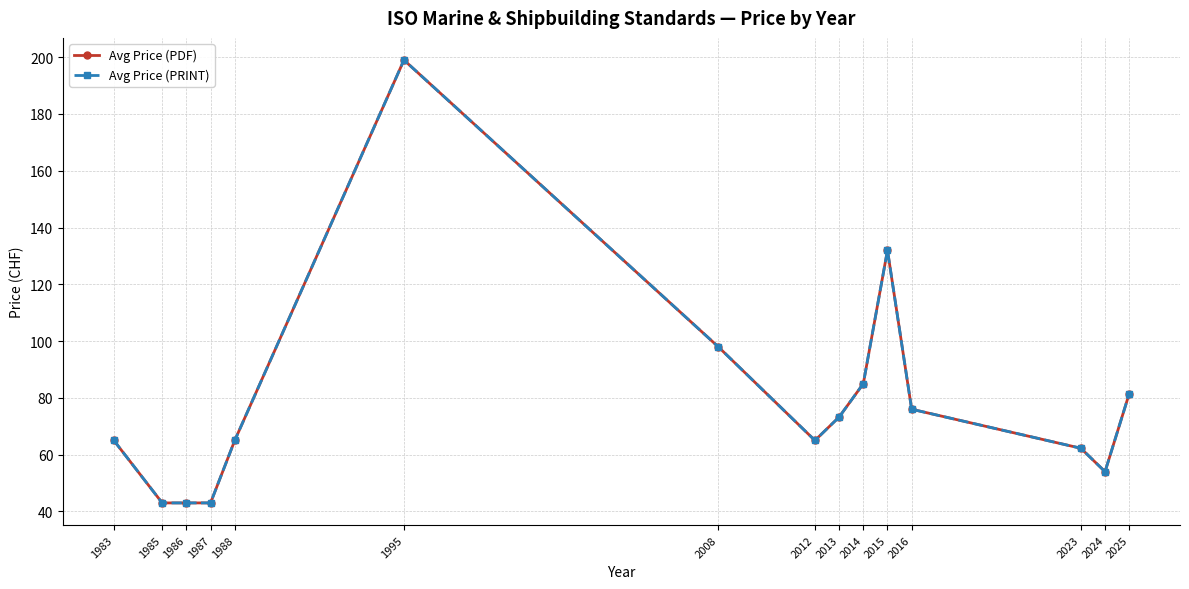

Does the chart have visible grid lines?

Yes